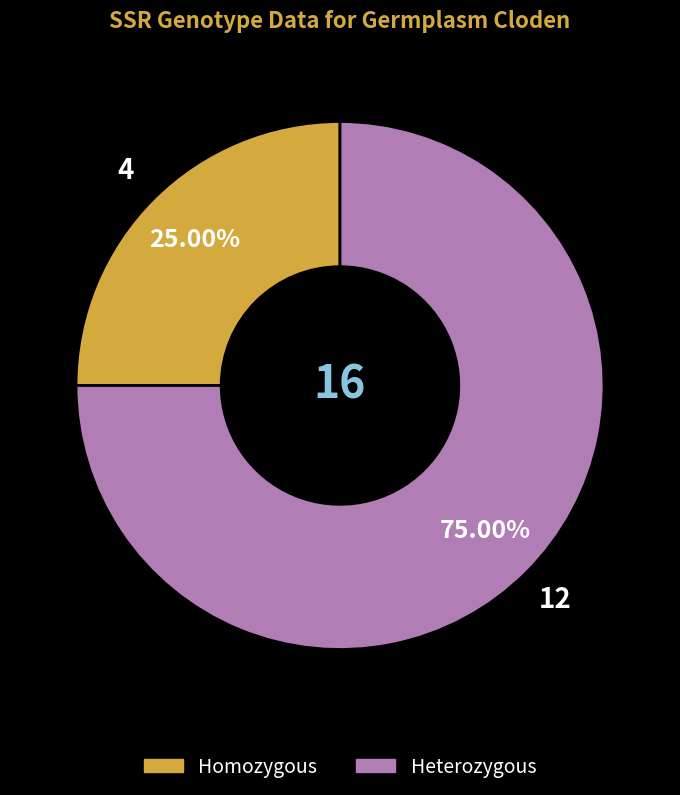

Is there any slice that represents more than half of the pie?

Yes